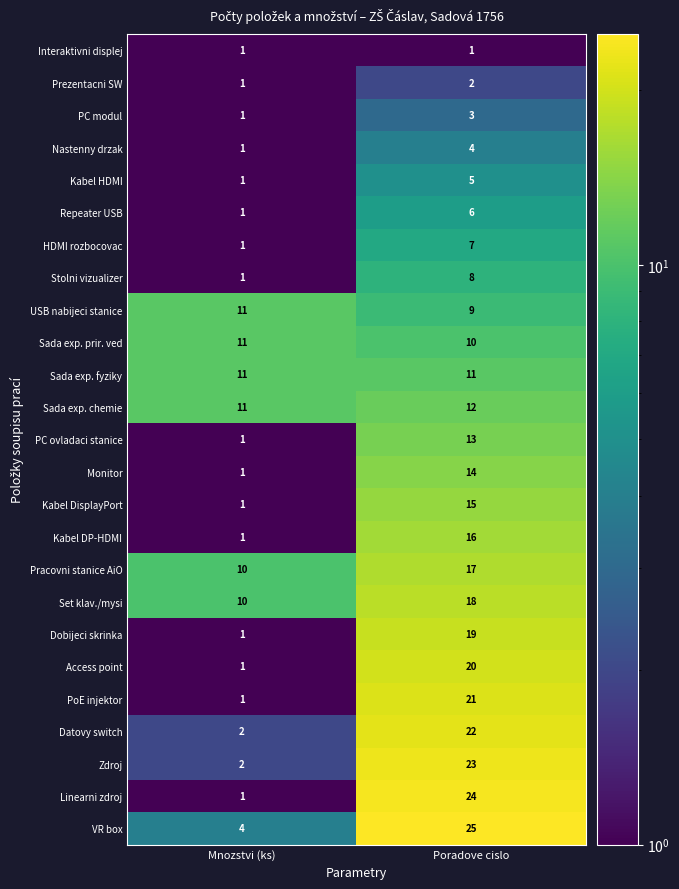

Is the value of Prezentacni SW at Poradove cislo greater than the value of Kabel DP-HDMI at Mnozstvi (ks)?

Yes